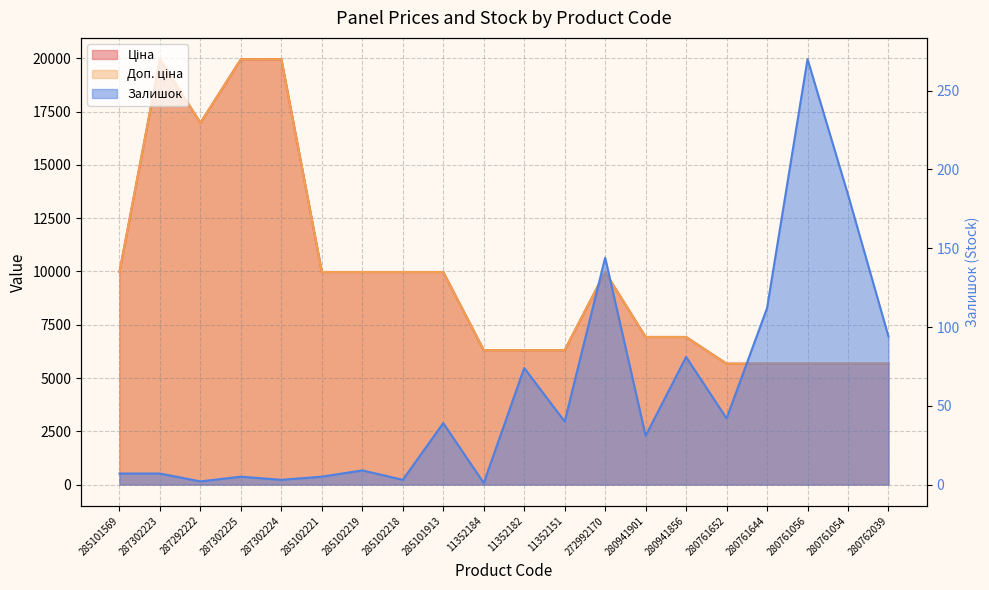

What position from the right is 11352182?

10